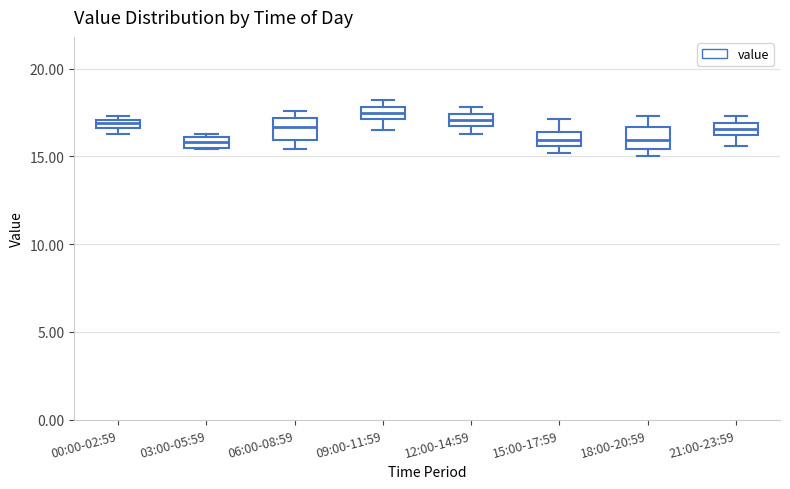

Where is the upper edge of the box for 12:00-14:59 on the y-axis? The values are not printed on the chart, so give them approximately, as read against the axis.

17.5